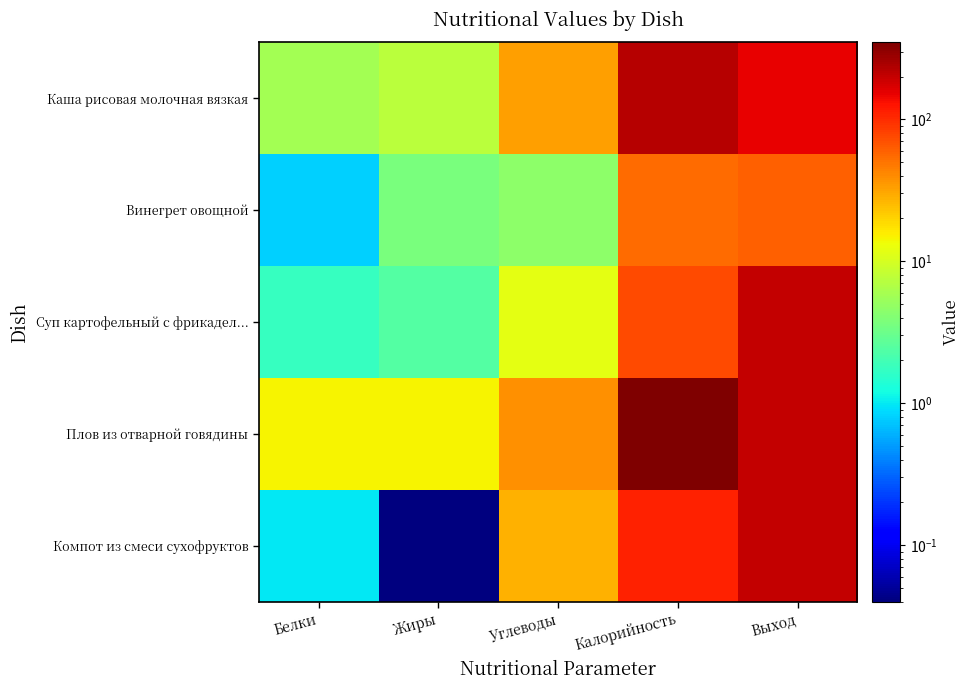

Which series has the largest total across all categories?

Плов из отварной говядины